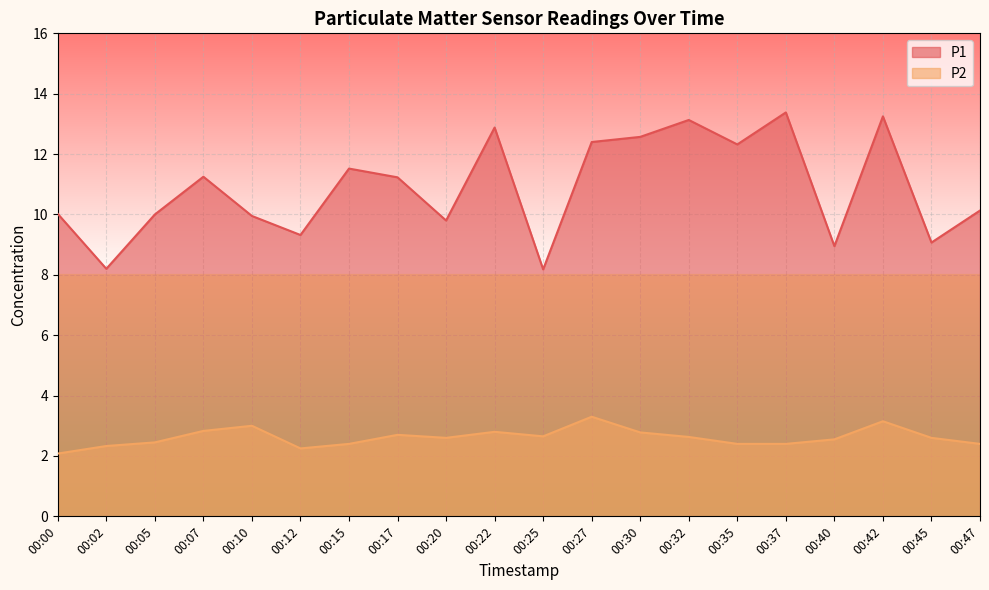

List the labels in order of P1 value, smallest first.

00:25, 00:02, 00:40, 00:45, 00:12, 00:20, 00:10, 00:05, 00:00, 00:47, 00:17, 00:07, 00:15, 00:35, 00:27, 00:30, 00:22, 00:32, 00:42, 00:37